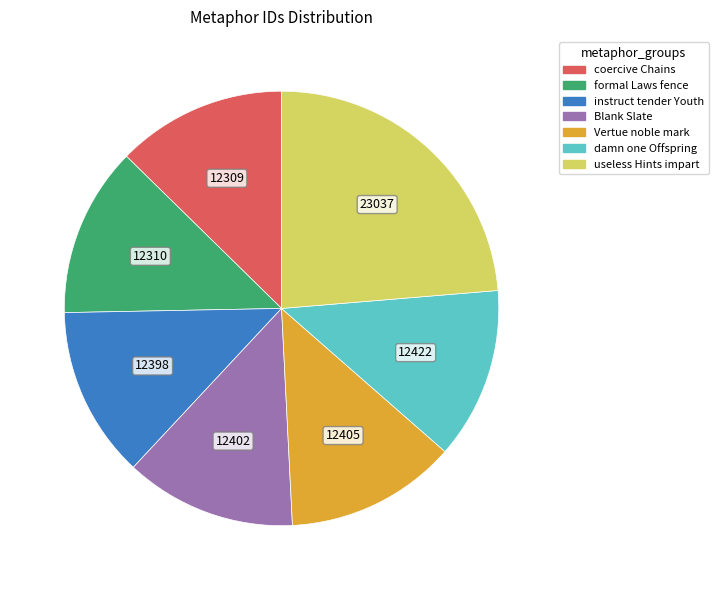

Does useless Hints impart represent more than half of the total?

No